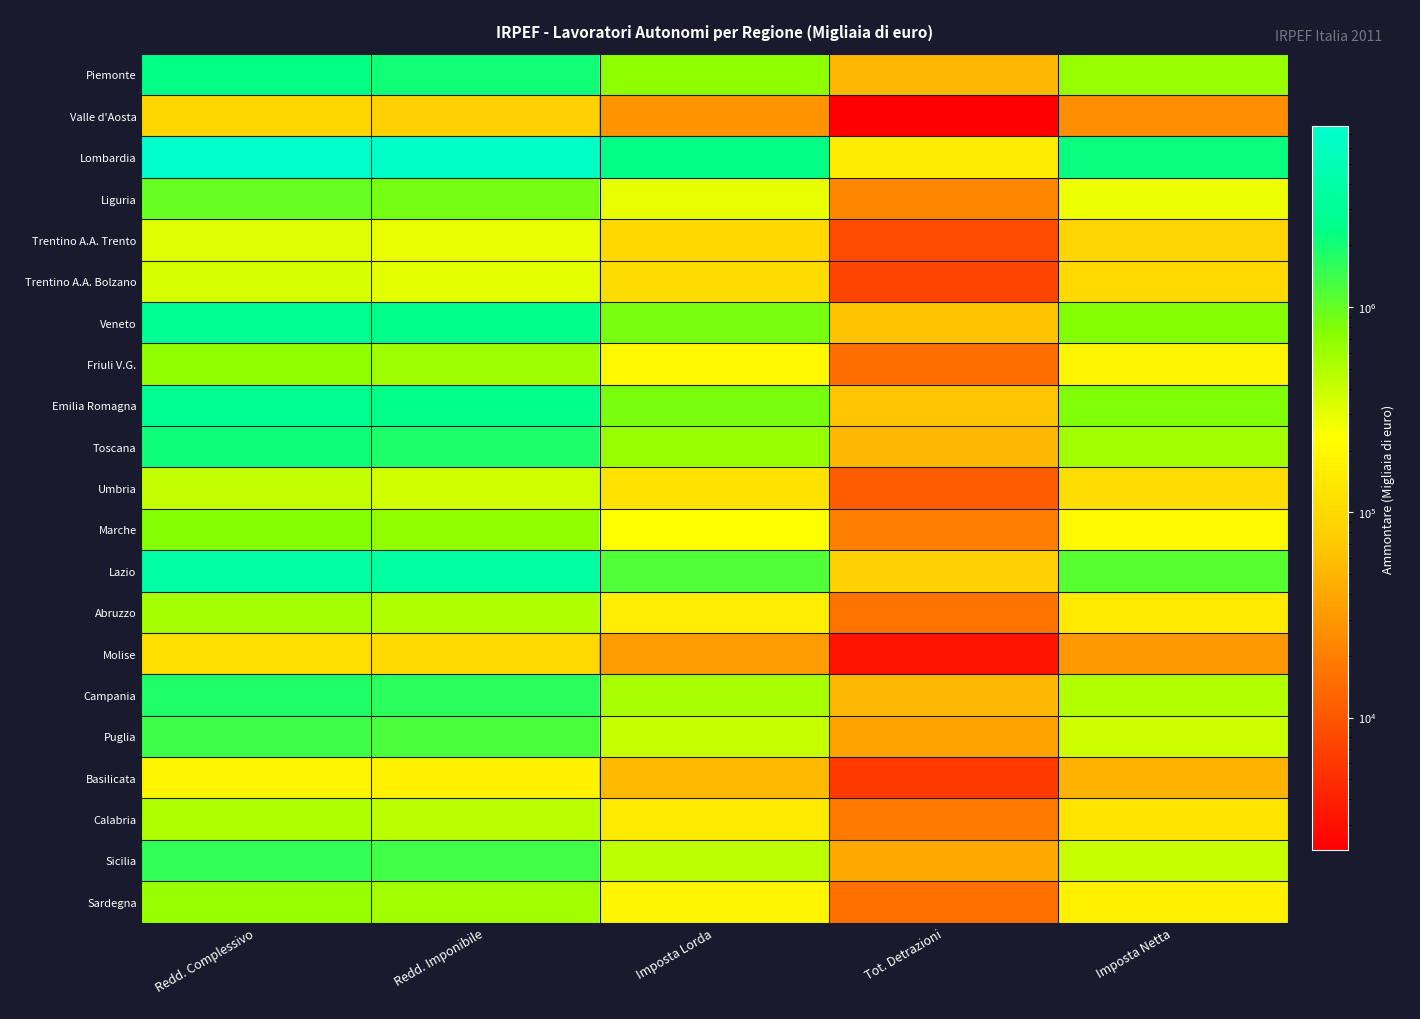

What is the maximum value shown in the chart?

7627380